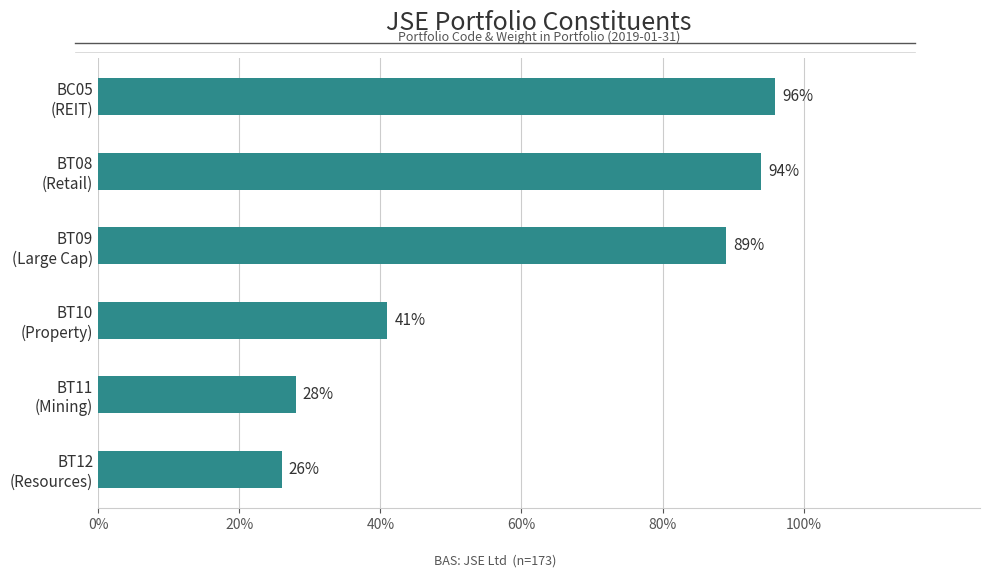

Are the bars horizontal?

Yes